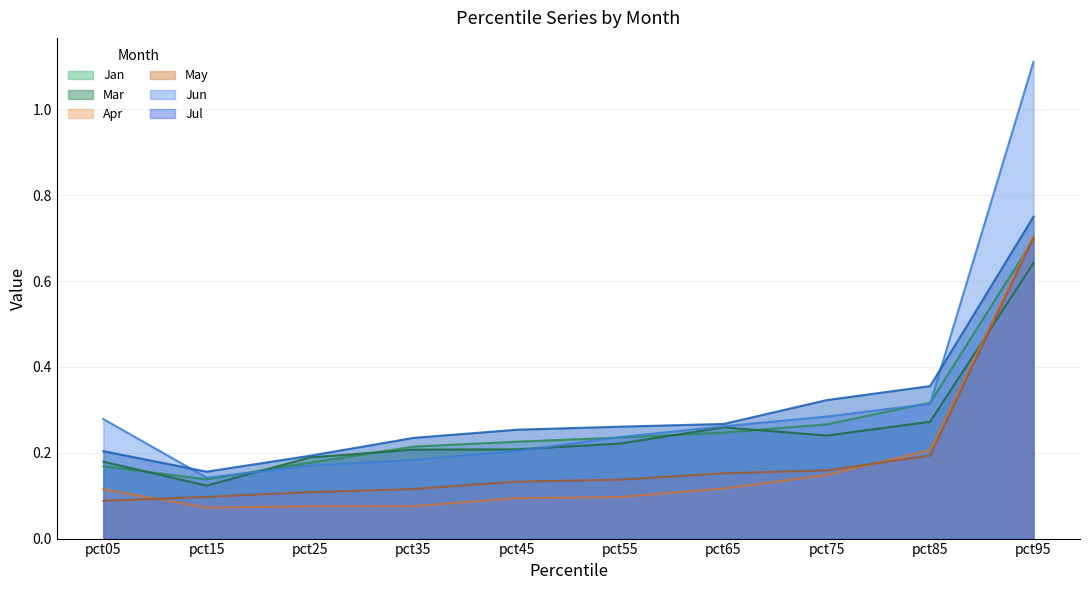

Reading left to right, what are all the values shown in this chart?

Jan: 0.2	0.1	0.2	0.2	0.2	0.2	0.2	0.3	0.3	0.7
Mar: 0.2	0.1	0.2	0.2	0.2	0.2	0.3	0.2	0.3	0.6
Apr: 0.1	0.1	0.1	0.1	0.1	0.1	0.1	0.1	0.2	0.7
May: 0.1	0.1	0.1	0.1	0.1	0.1	0.2	0.2	0.2	0.7
Jun: 0.3	0.1	0.2	0.2	0.2	0.2	0.3	0.3	0.3	1.1
Jul: 0.2	0.2	0.2	0.2	0.3	0.3	0.3	0.3	0.4	0.7